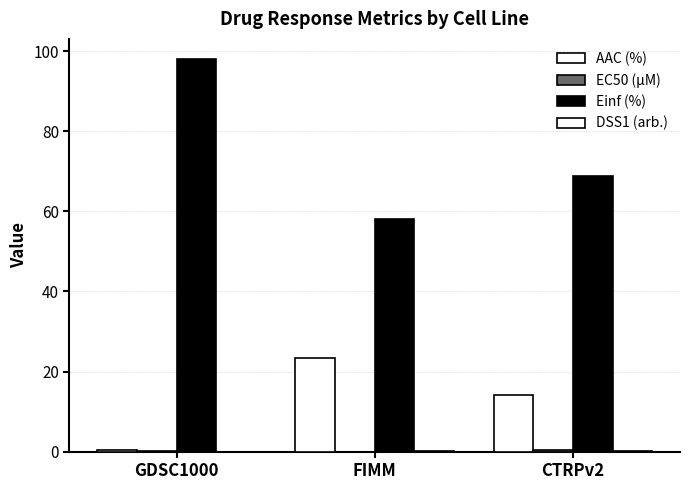

Reading left to right, list all the values displayed in this chart.

AAC (%): 0.4	23.3	14.1
EC50 (µM): 0.1	0.0	0.3
Einf (%): 98.2	58.1	68.7
DSS1 (arb.): 0.0	0.2	0.1